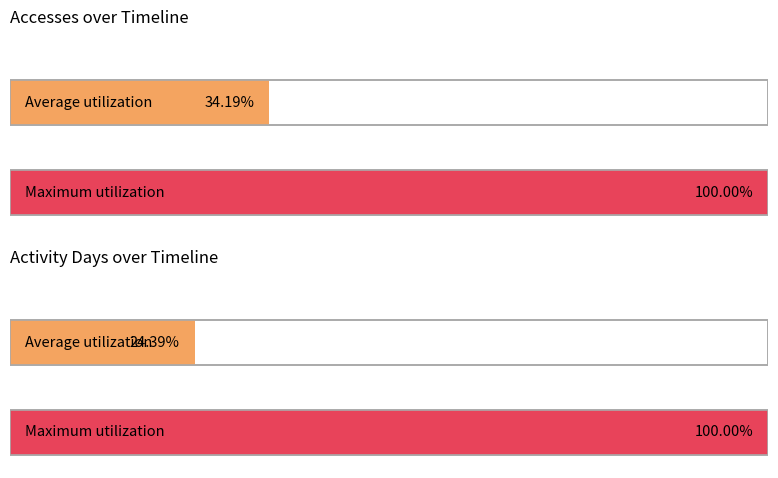

Rank the series at 2022-09 from lowest to highest value.

Activity Days, Accesses